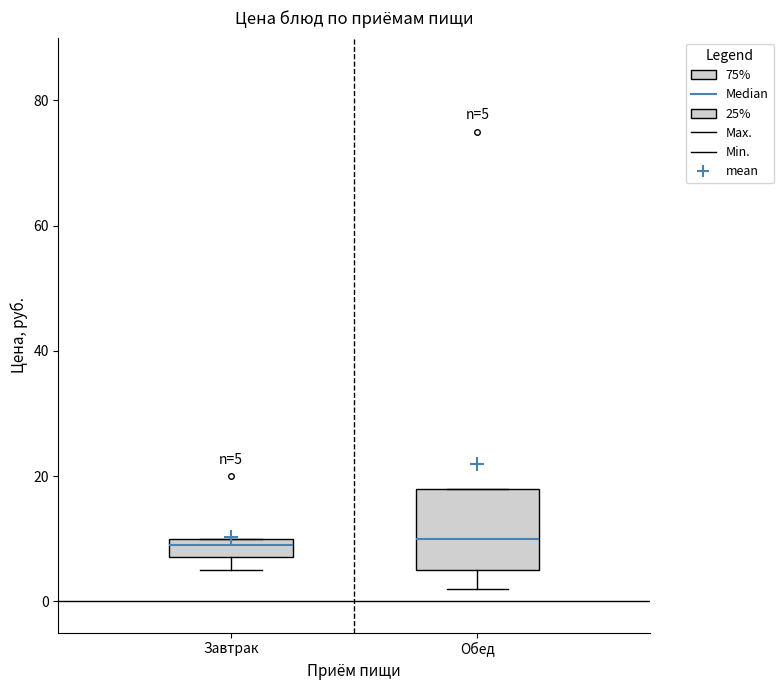

Comparing the boxes themselves (not the whiskers), which one is the tallest?

Обед